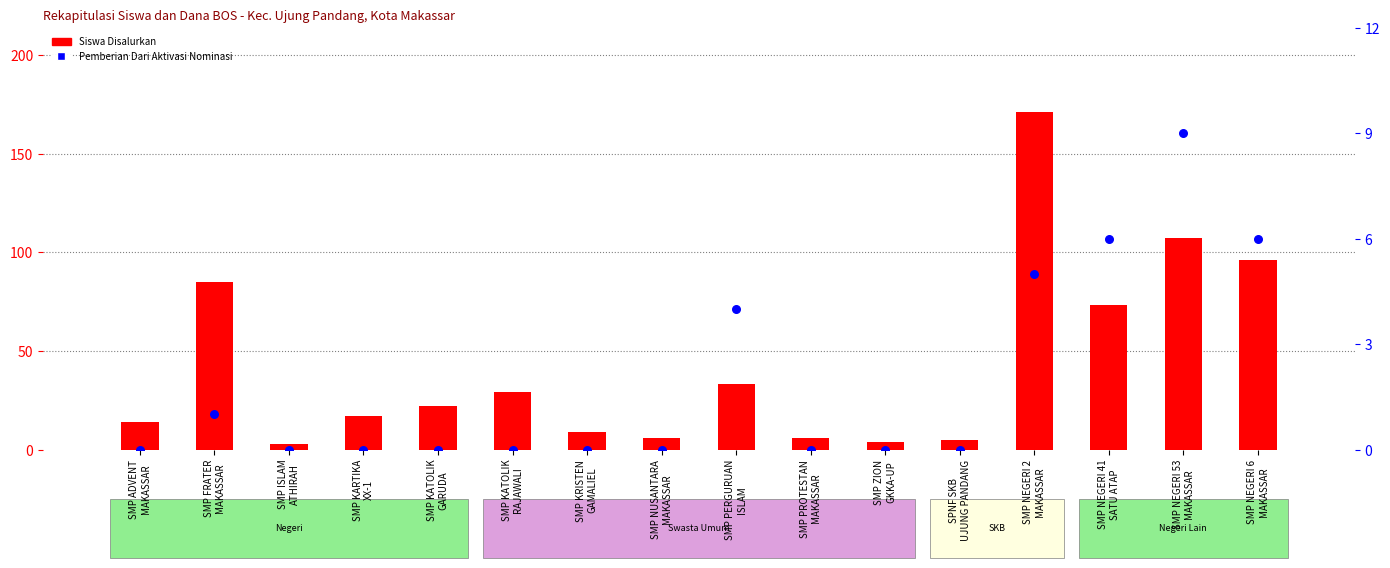

Which series has the widest spread of Y values?

Siswa Disalurkan